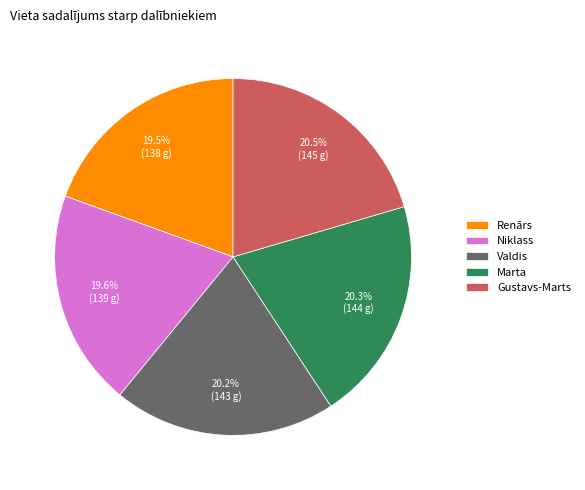

Is Marta the majority of the pie?

No